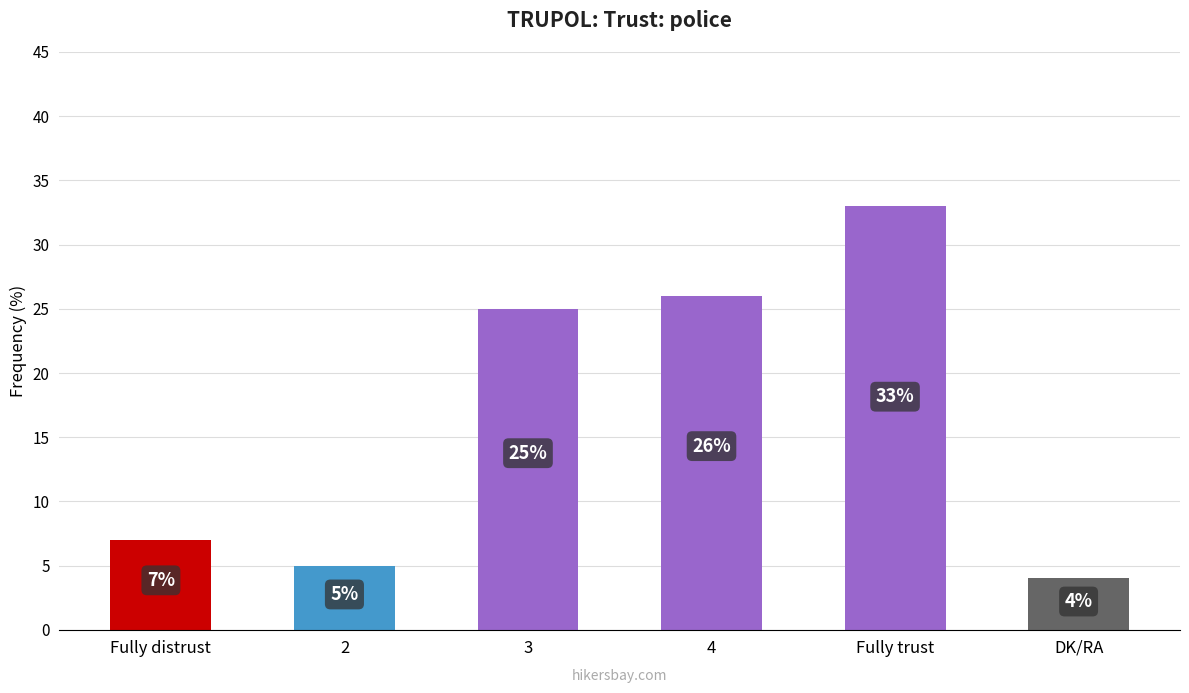

What is the change in value from 2 to 4?

+21